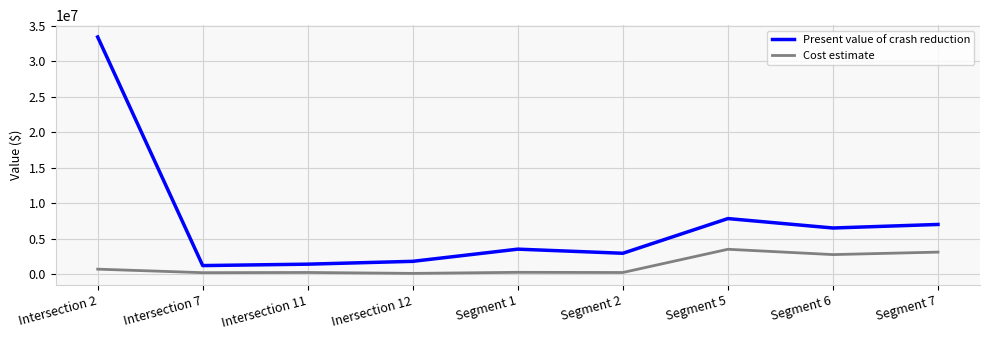

At Segment 1, list the series in order from largest to smallest.

Present value of crash reduction, Cost estimate